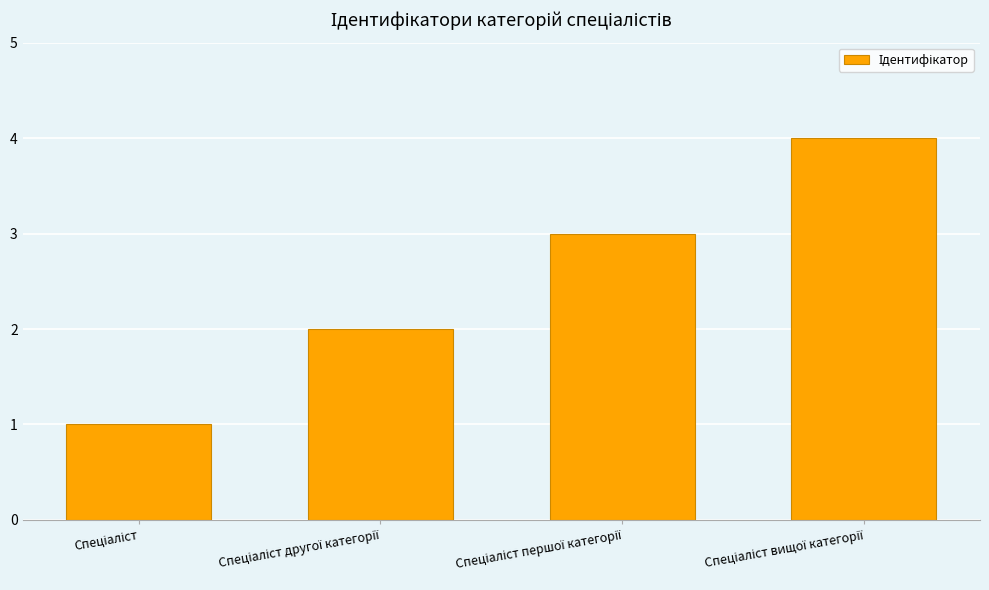

What is the sum of all values?

10